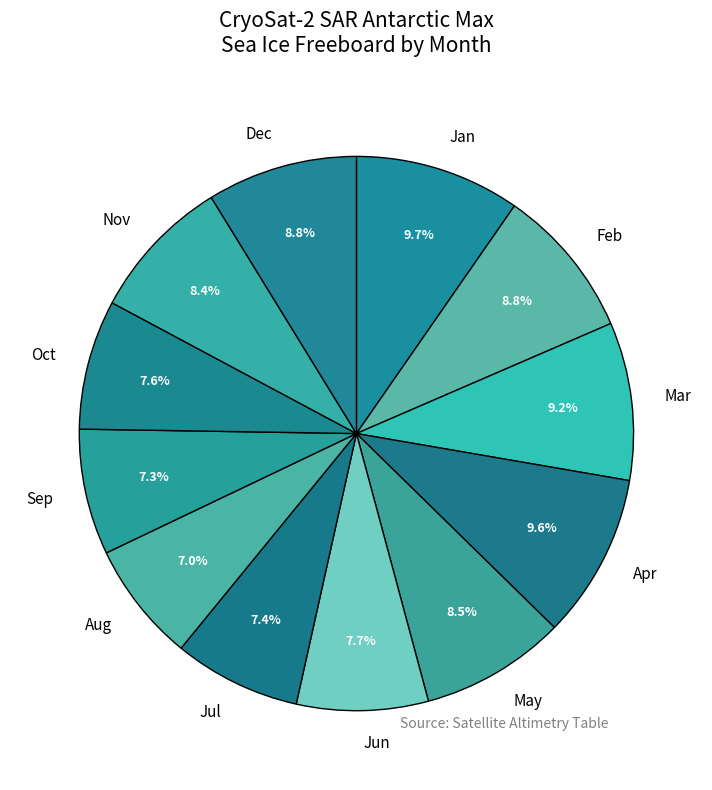

Approximately how many times larger is the value at Dec compared to Nov?

1.0